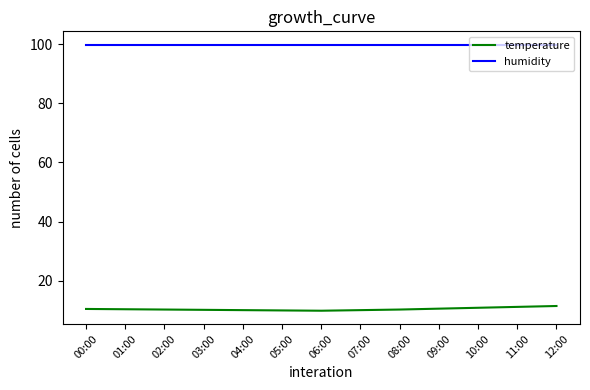

What is the lowest value of the humidity series?

99.9